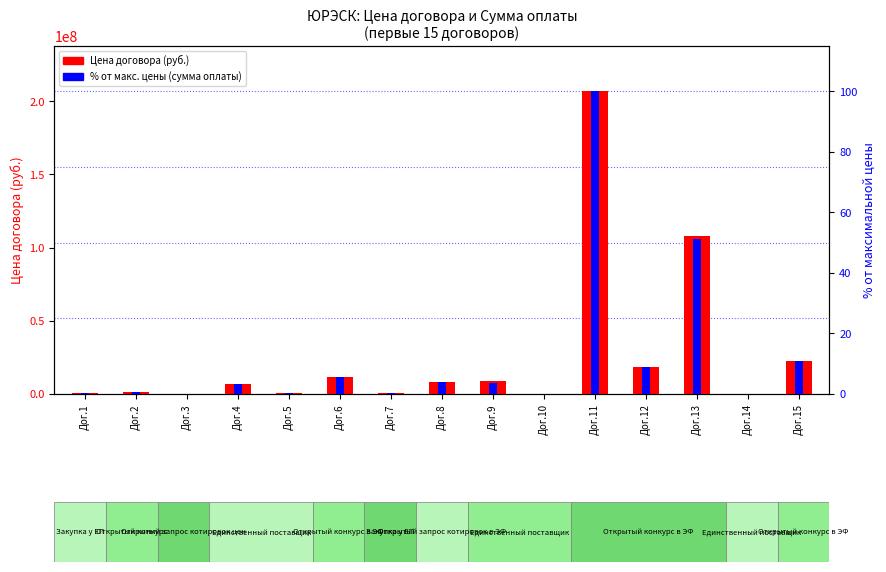

At which label is % от макс. цены closest to 50?

Дог.13